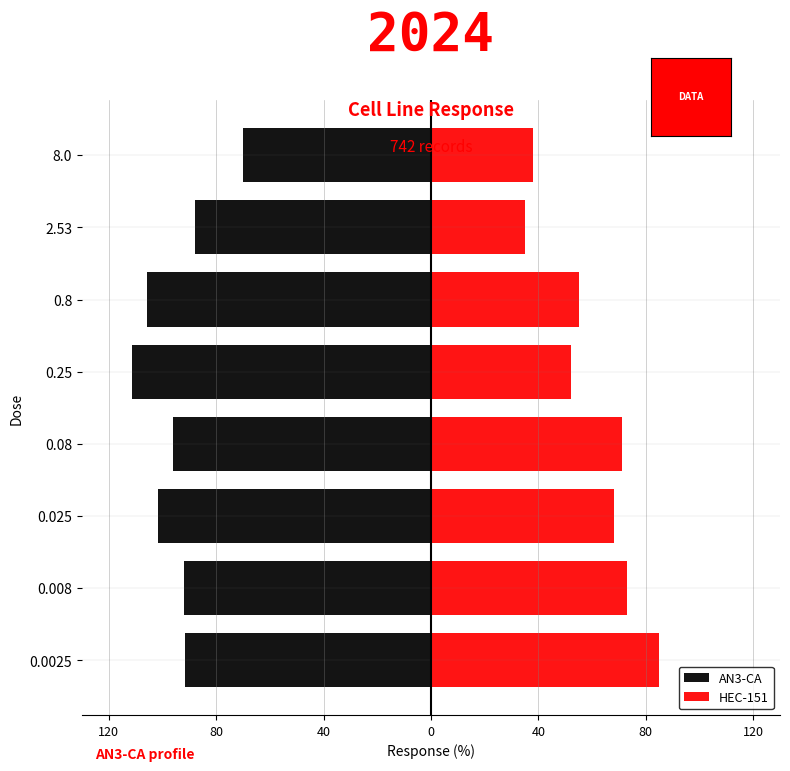

What is the total value across all series at 0.025?

-33.5